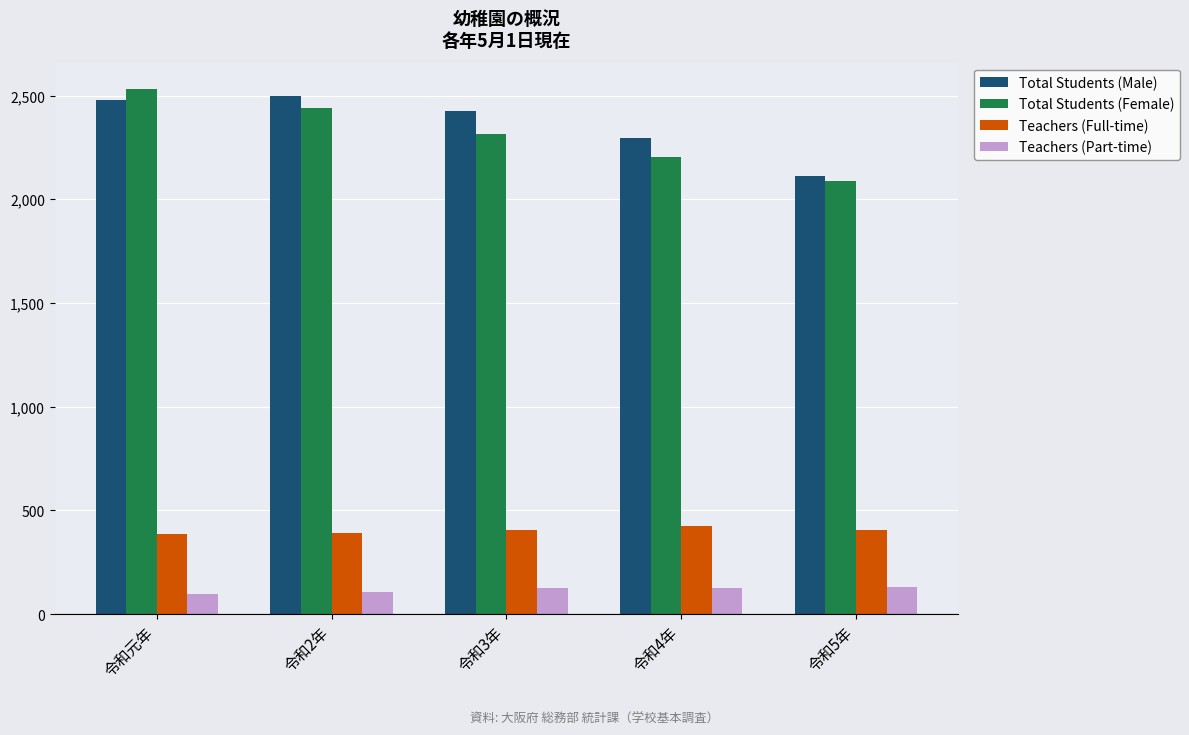

What is the label of the 2nd bar from the left?

令和2年